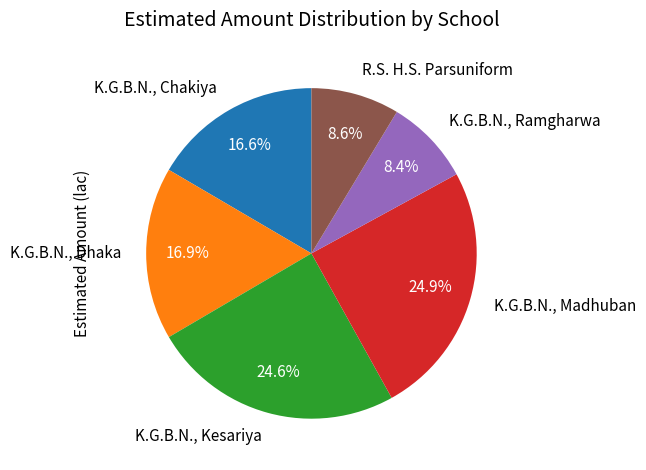

What is the total percentage of R.S. H.S. Parsuniform and K.G.B.N., Dhaka?

25.5%